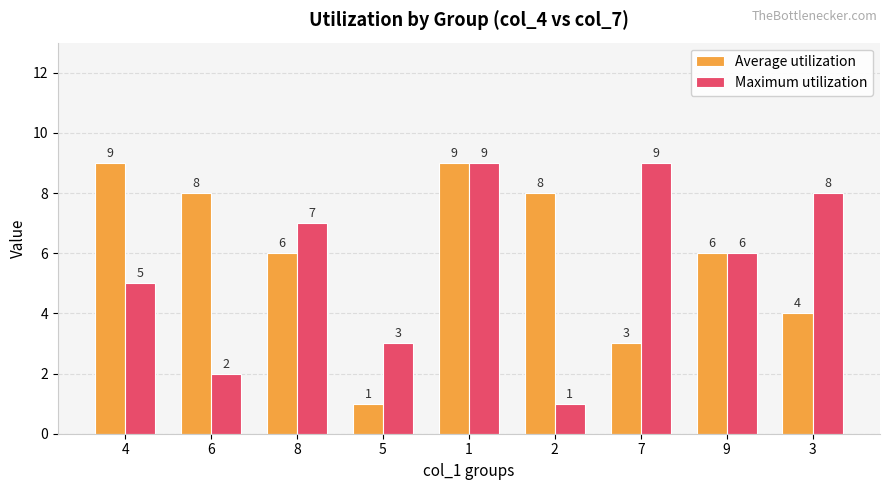

At which label does Maximum utilization first exceed 6?

8